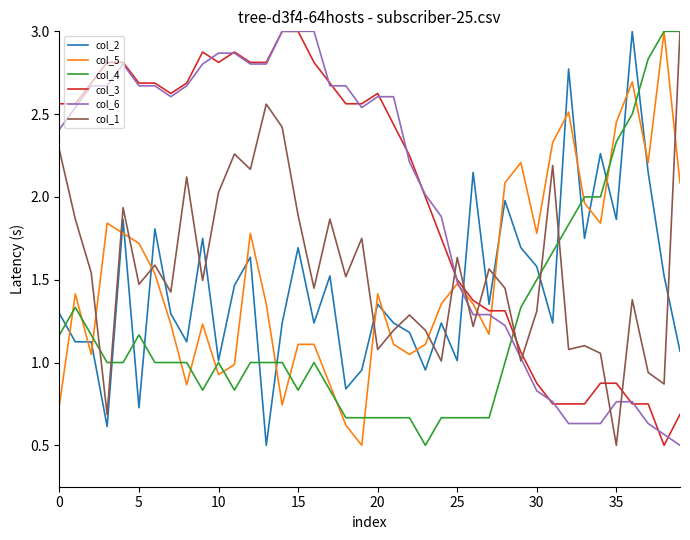

What is the greatest value displayed?

3.0